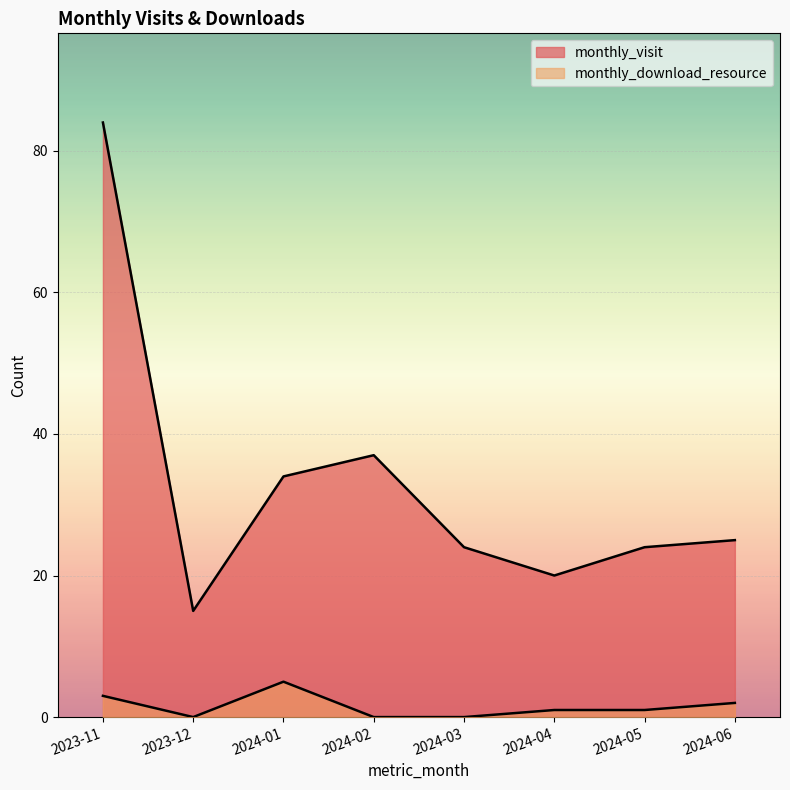

Read the monthly_visit value at 2024-01, to the nearest 10.

30